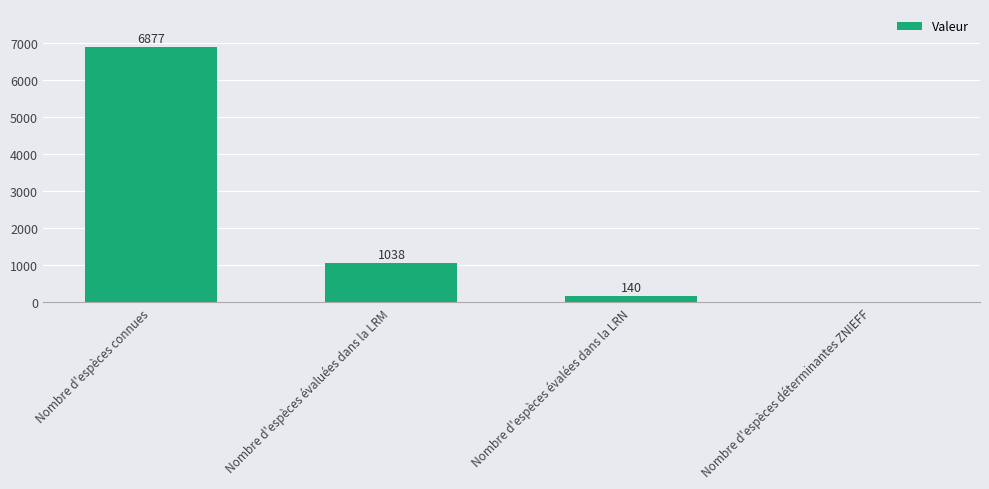

Read the value at Nombre d'espèces évaluées dans la LRM, to the nearest 10.

1040